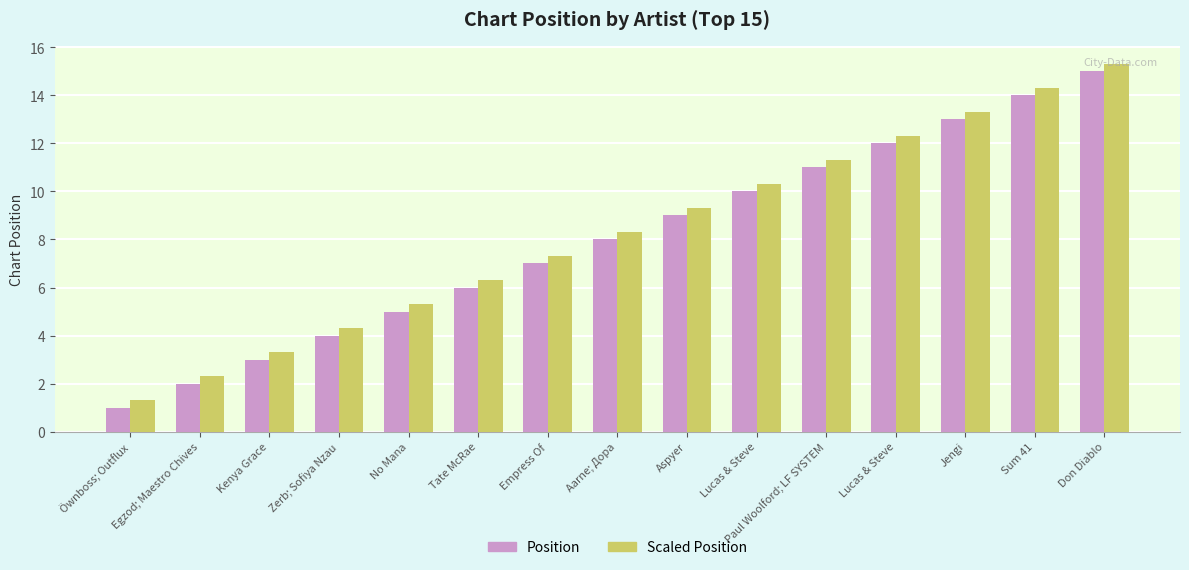

Reading left to right, extract all data points from this chart.

Position: 1.0	2.0	3.0	4.0	5.0	6.0	7.0	8.0	9.0	10.0	11.0	12.0	13.0	14.0	15.0
Scaled Position: 1.3	2.3	3.3	4.3	5.3	6.3	7.3	8.3	9.3	10.3	11.3	12.3	13.3	14.3	15.3